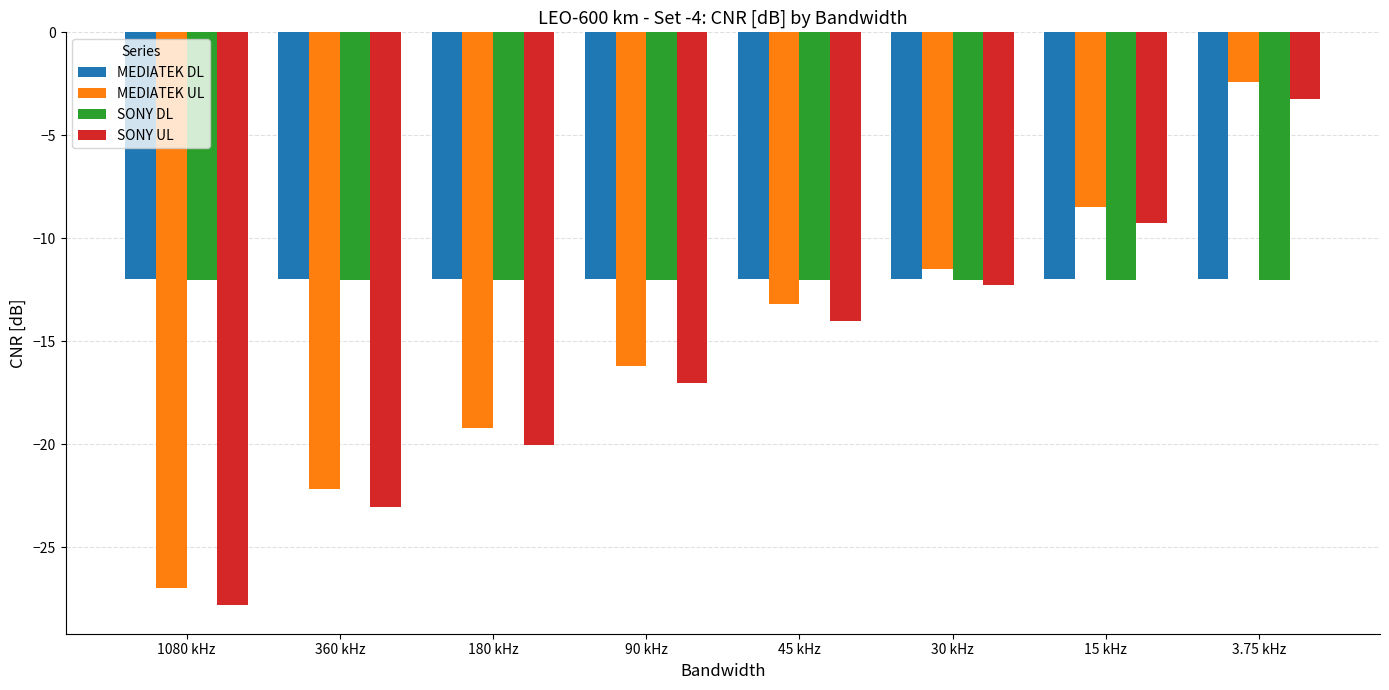

Is the value of SONY UL at 30 kHz greater than the value of MEDIATEK DL at 180 kHz?

No